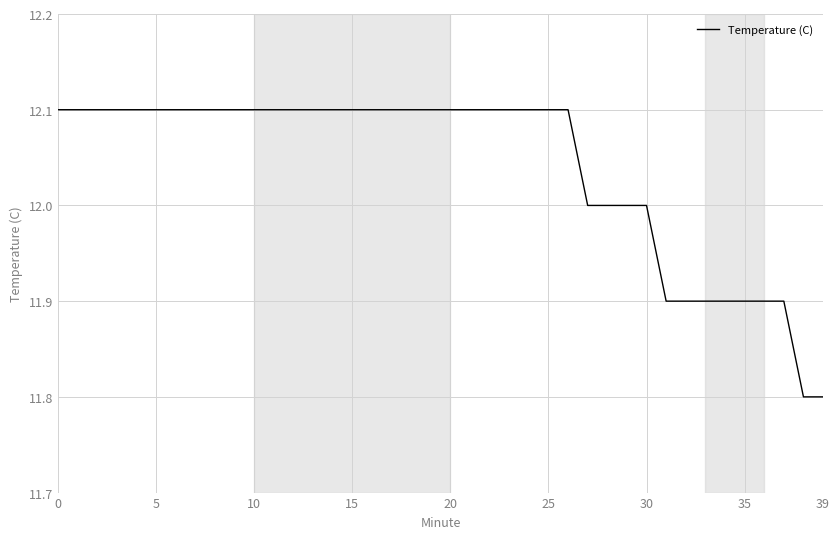

What is the difference between the maximum and minimum values?

0.3